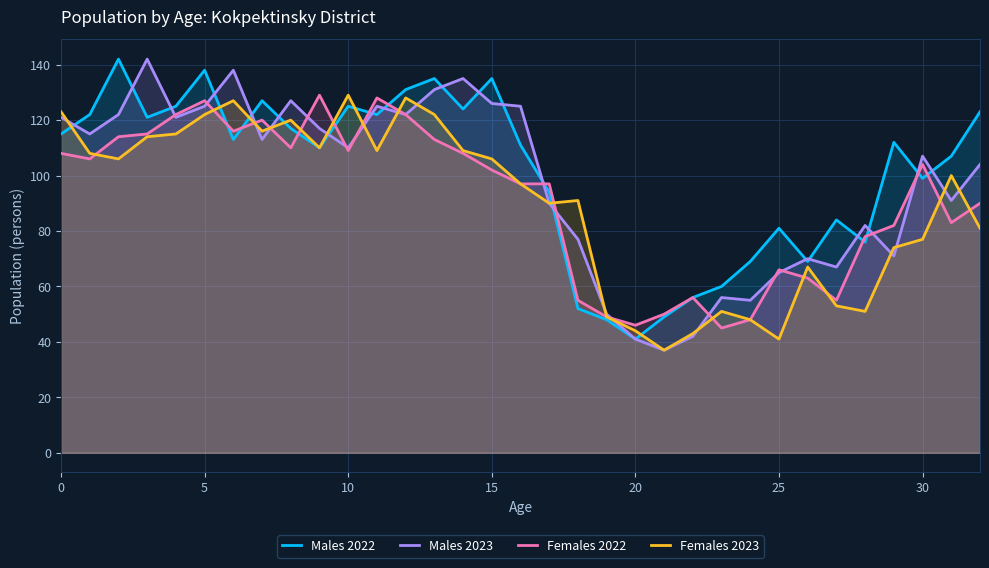

Which series has the largest total across all categories?

Males 2022